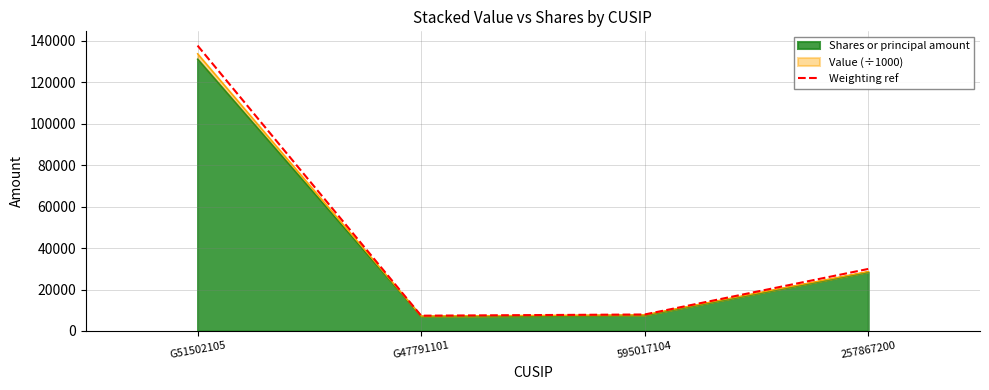

List the labels in order of value, largest first.

G51502105, 257867200, 595017104, G47791101